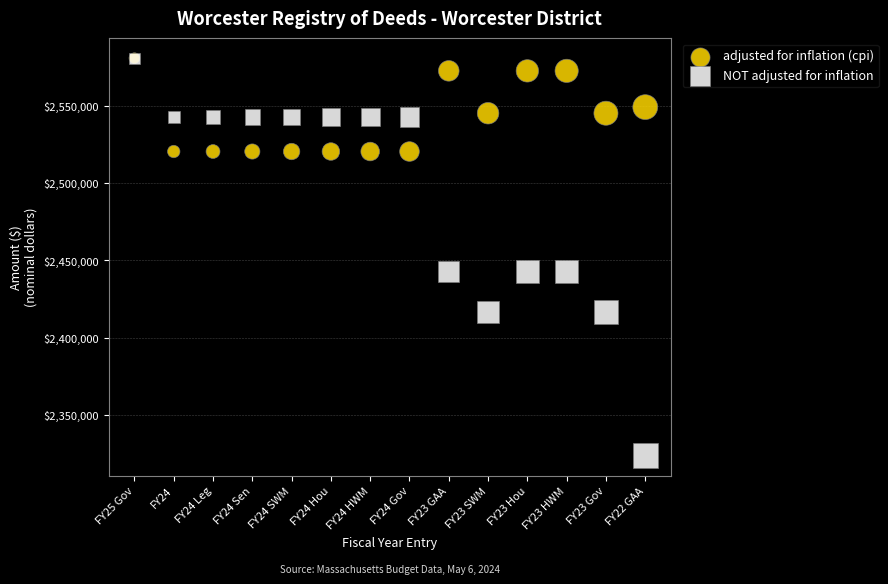

Which series reaches the minimum Y coordinate?

NOT adjusted for inflation